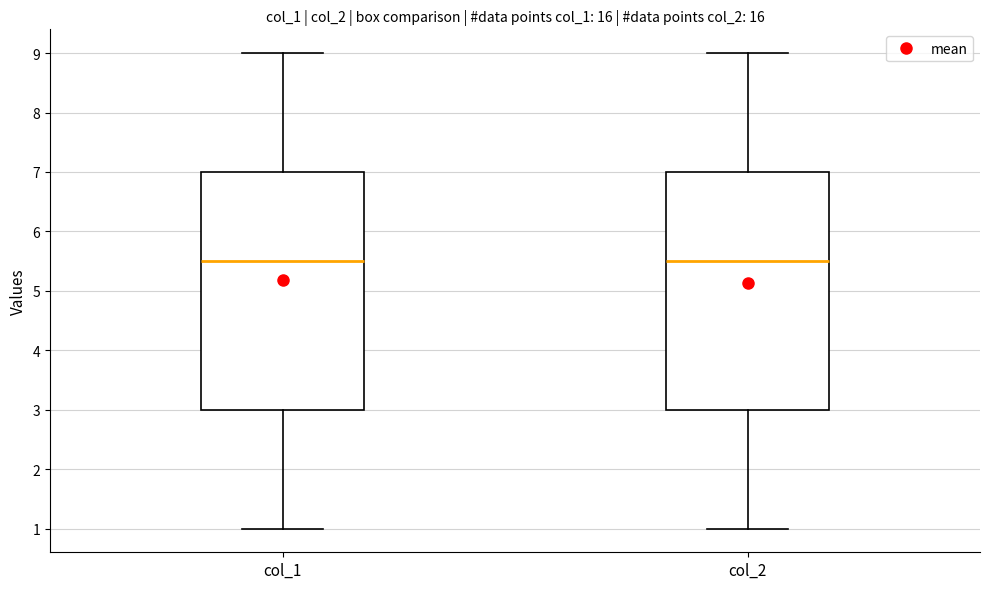

Reading left to right, transcribe this box plot: for each box, give where its median line is, the range the box spans, and where its two whiskers end, as read against the y-axis. The values are not printed on the chart, so give them approximately, as read against the axis.

col_1: median 5.5, box 3.0 to 7.0, whiskers 1.0 to 9.0
col_2: median 5.5, box 3.0 to 7.0, whiskers 1.0 to 9.0